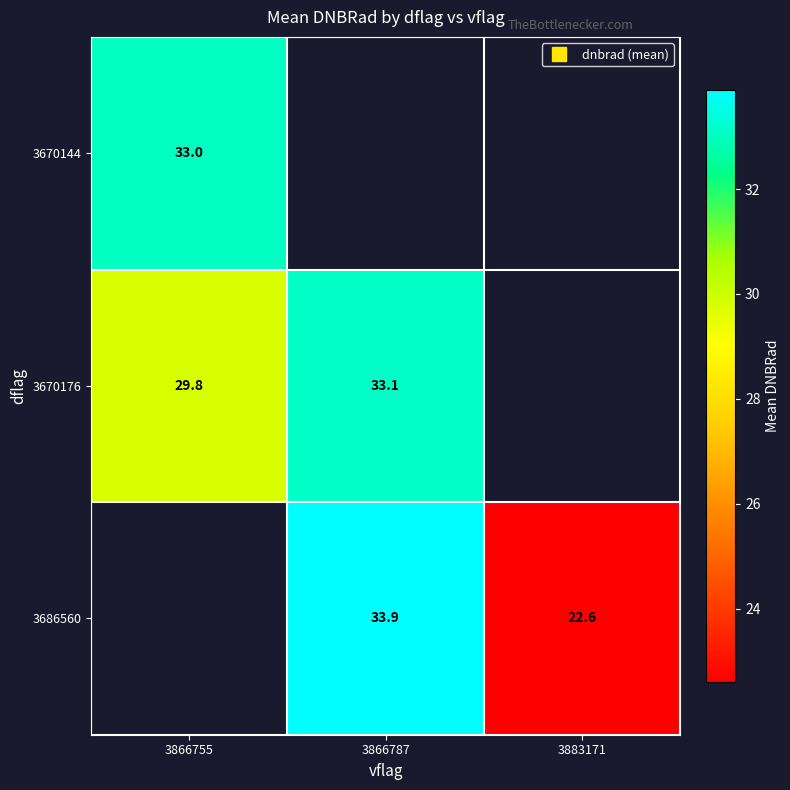

Is it true that 3686560 equals 22.6 at 3883171?

True